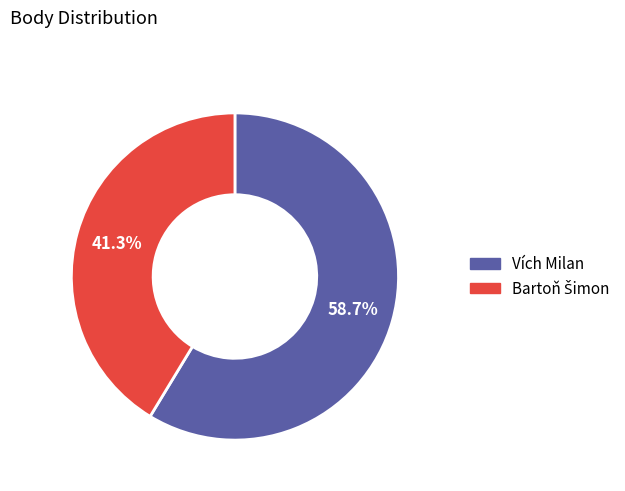

The Vích Milan slice represents 59% of the pie. True or false?

True